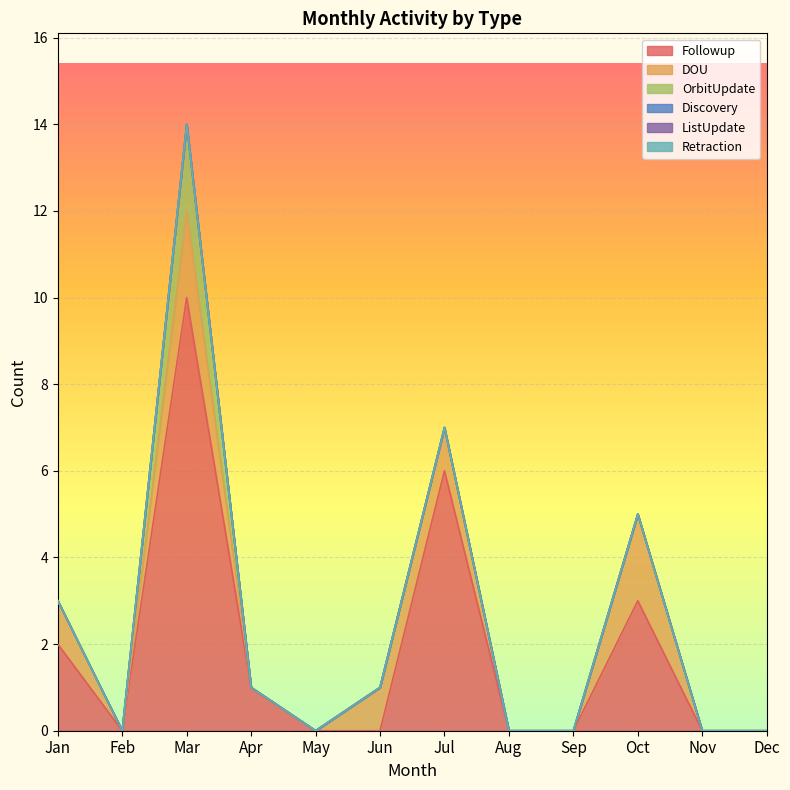

Reading left to right, transcribe all the data shown in this chart.

Followup: Jan=2	Feb=0	Mar=10	Apr=1	May=0	Jun=0	Jul=6	Aug=0	Sep=0	Oct=3	Nov=0	Dec=0
DOU: Jan=1	Feb=0	Mar=2	Apr=0	May=0	Jun=1	Jul=1	Aug=0	Sep=0	Oct=2	Nov=0	Dec=0
OrbitUpdate: Jan=0	Feb=0	Mar=2	Apr=0	May=0	Jun=0	Jul=0	Aug=0	Sep=0	Oct=0	Nov=0	Dec=0
Discovery: Jan=0	Feb=0	Mar=0	Apr=0	May=0	Jun=0	Jul=0	Aug=0	Sep=0	Oct=0	Nov=0	Dec=0
ListUpdate: Jan=0	Feb=0	Mar=0	Apr=0	May=0	Jun=0	Jul=0	Aug=0	Sep=0	Oct=0	Nov=0	Dec=0
Retraction: Jan=0	Feb=0	Mar=0	Apr=0	May=0	Jun=0	Jul=0	Aug=0	Sep=0	Oct=0	Nov=0	Dec=0